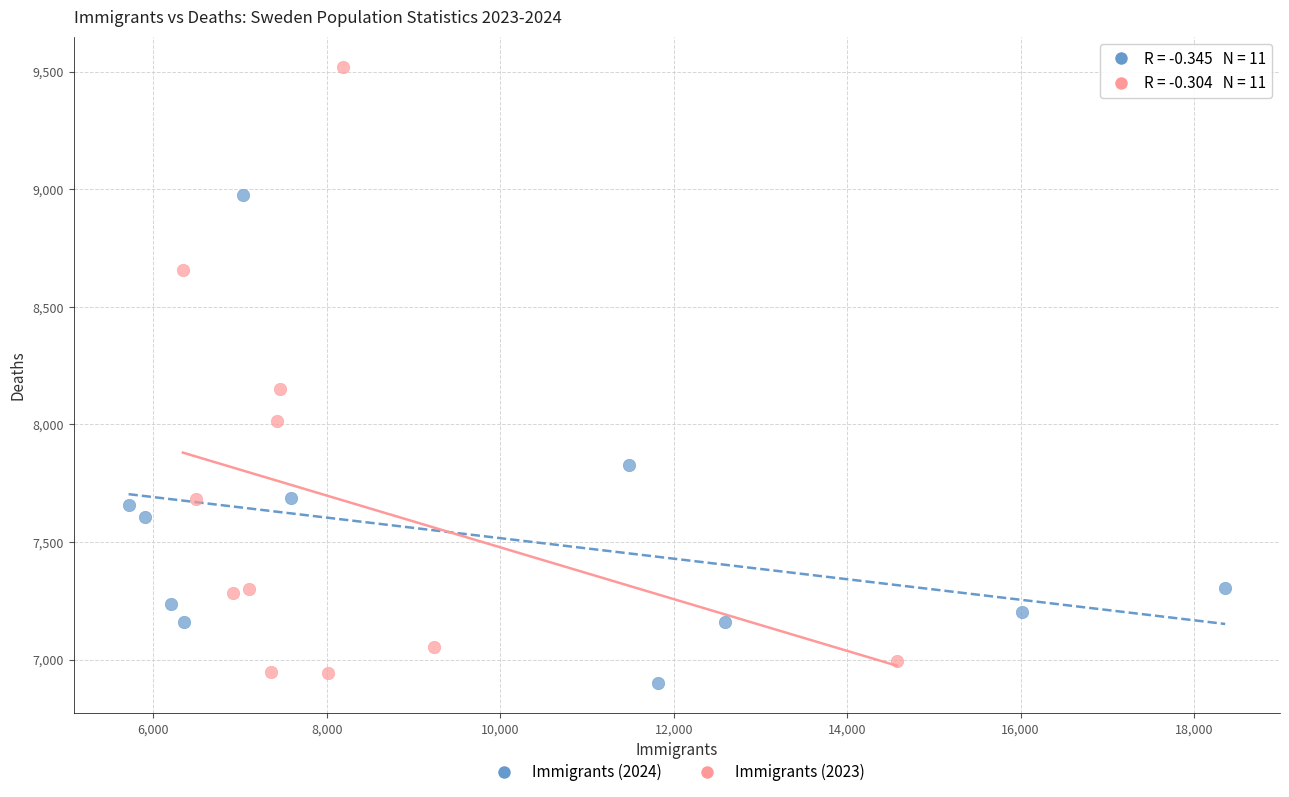

Which series reaches the maximum Y coordinate?

Immigrants (2023)